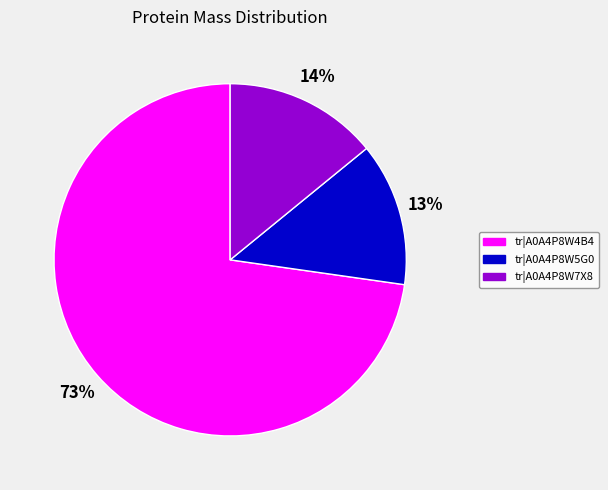

How many slices are in this pie chart?

3